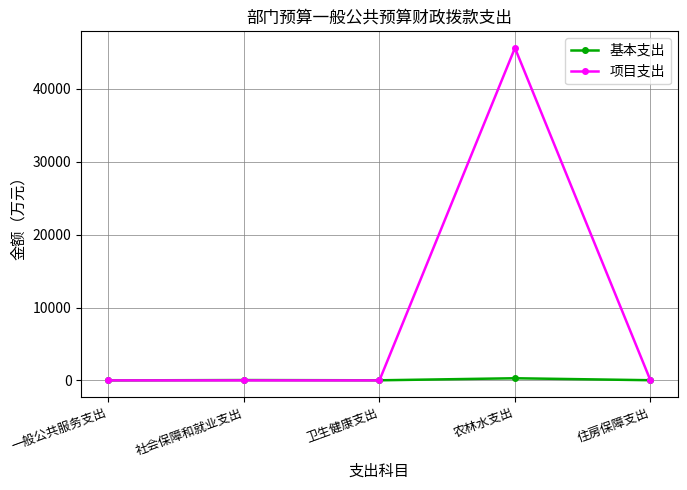

List the series in order of their peak value, lowest first.

基本支出, 项目支出